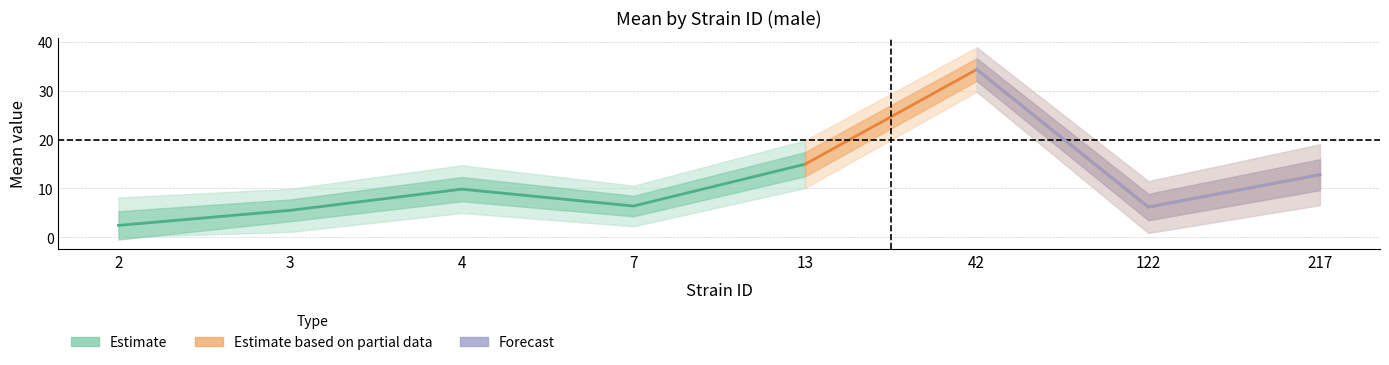

Reading right to left, list all the values displayed in this chart.

mean: 217=12.8	122=6.2	42=34.4	13=15.0	7=6.4	4=9.8	3=5.5	2=2.4
uppercl: 217=19.0	122=11.5	42=38.9	13=19.9	7=10.5	4=14.7	3=9.9	2=8.1
lowercl: 217=6.6	122=0.9	42=29.8	13=10.1	7=2.2	4=5.0	3=1.1	2=0.0
sem: 217=3.2	122=2.7	42=2.3	13=2.5	7=2.1	4=2.5	3=2.2	2=2.9